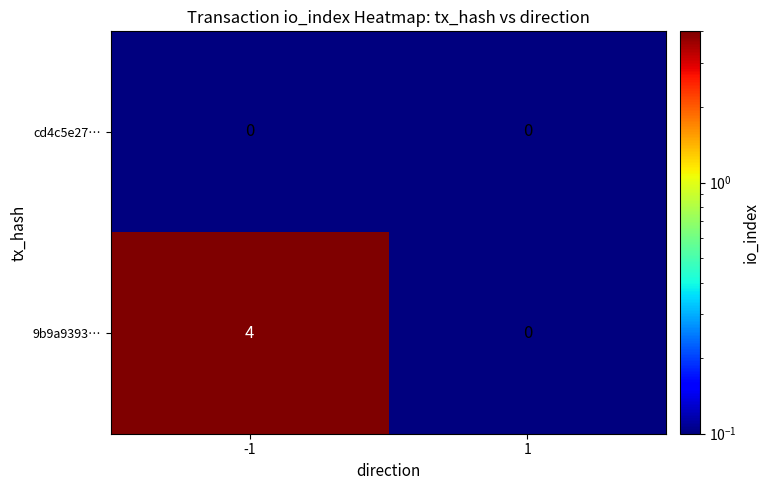

Which series has the largest total across all categories?

9b9a9393…